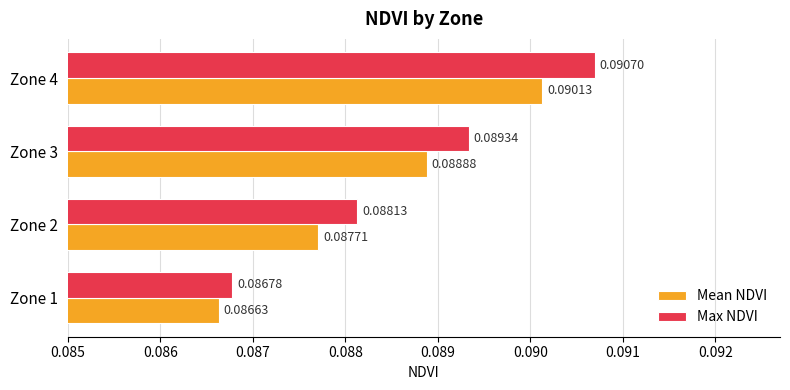

Which label corresponds to the largest value in the chart?

Zone 4